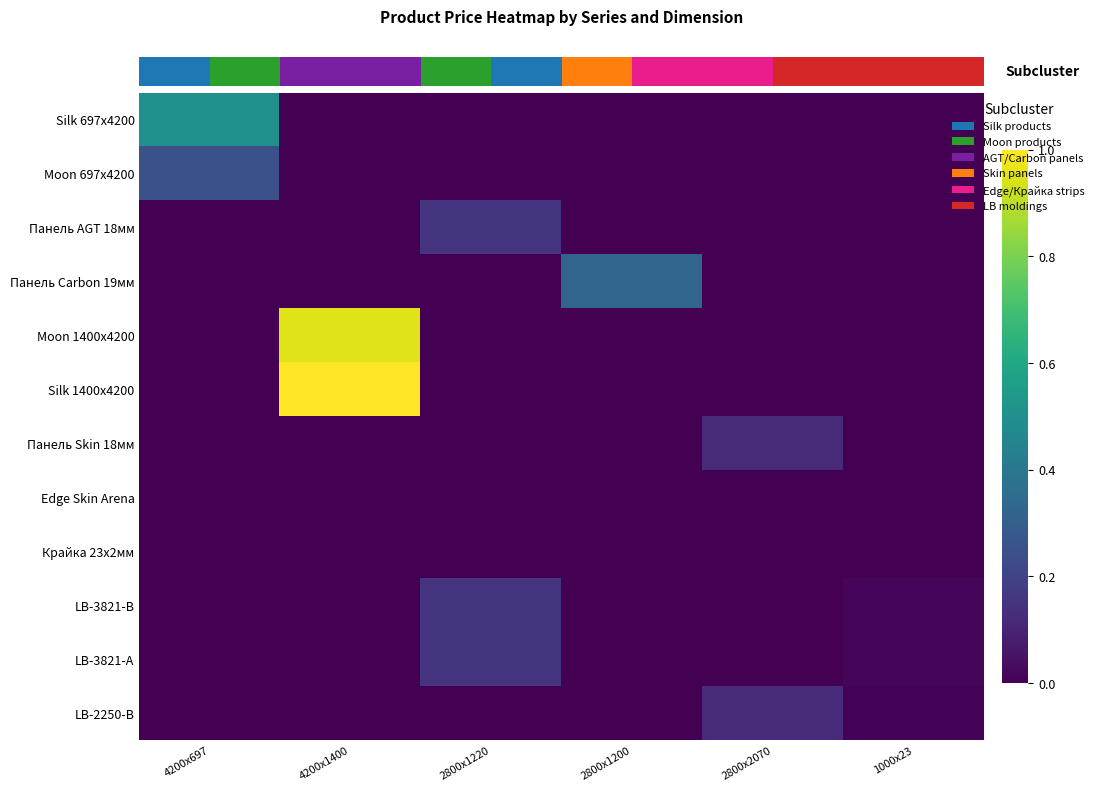

Which category has the highest value across all series?

4200x1400